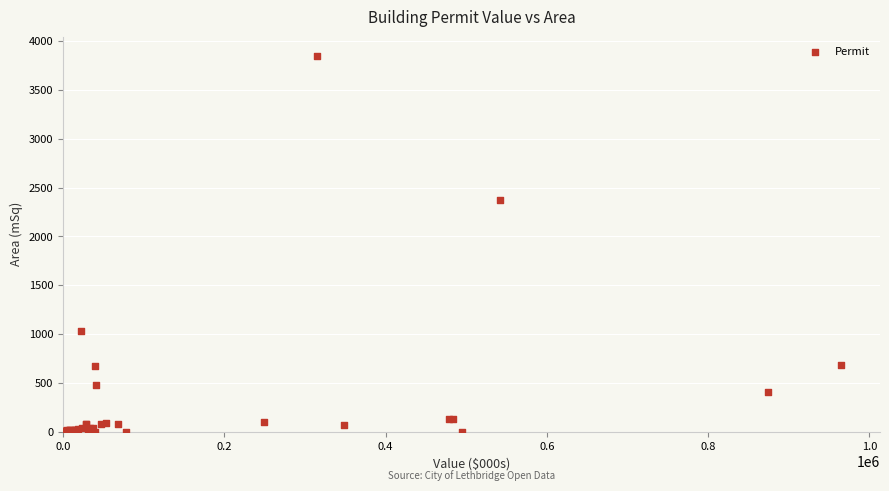

What Y value in the scatter plot is closest to 1927?

2377.2